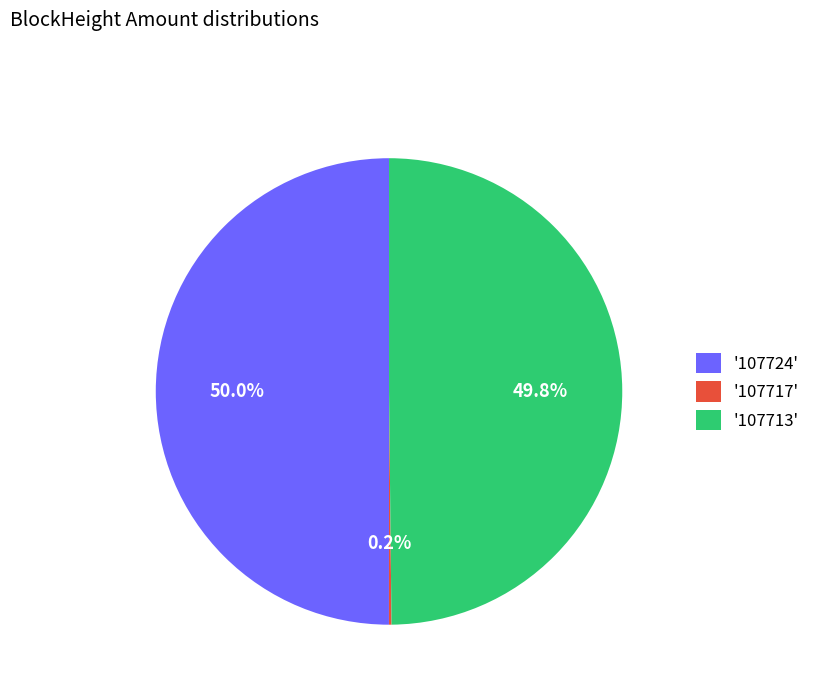

To the nearest percent, what is the difference between the largest and smallest slice percentages?

50%